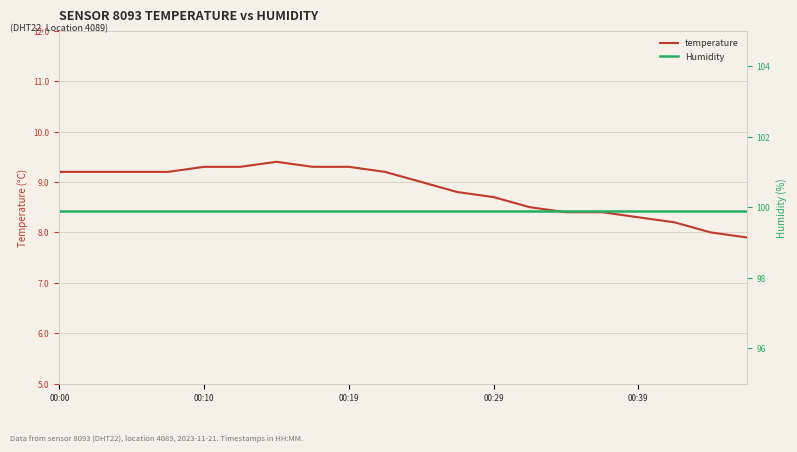

How many lines are shown in the chart?

2